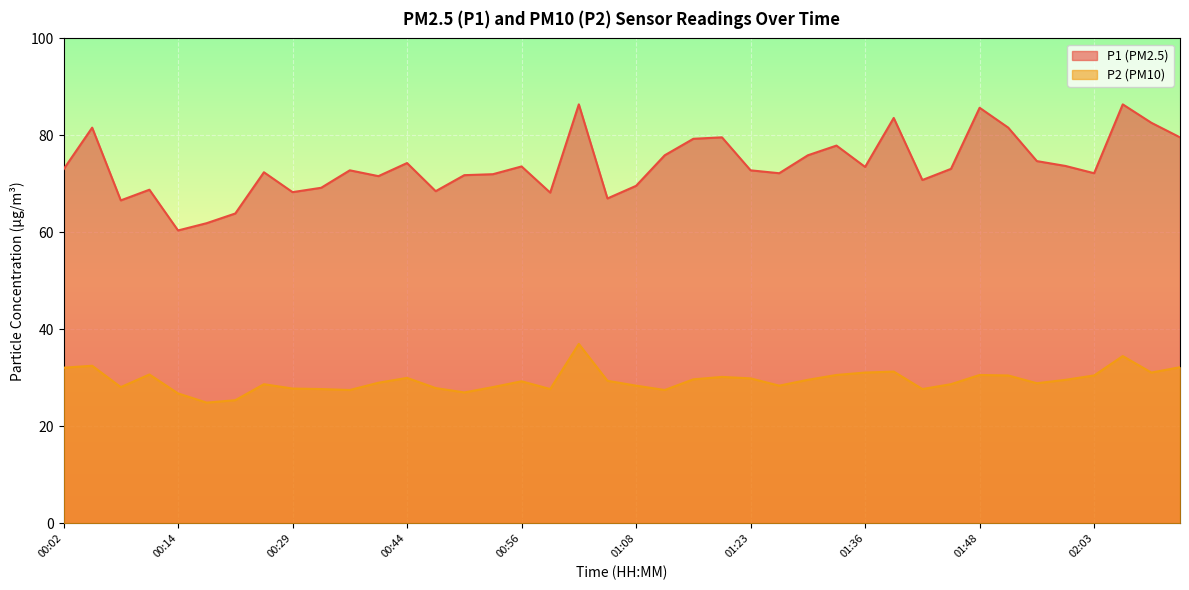

At which label does P2 reach its peak?

01:02